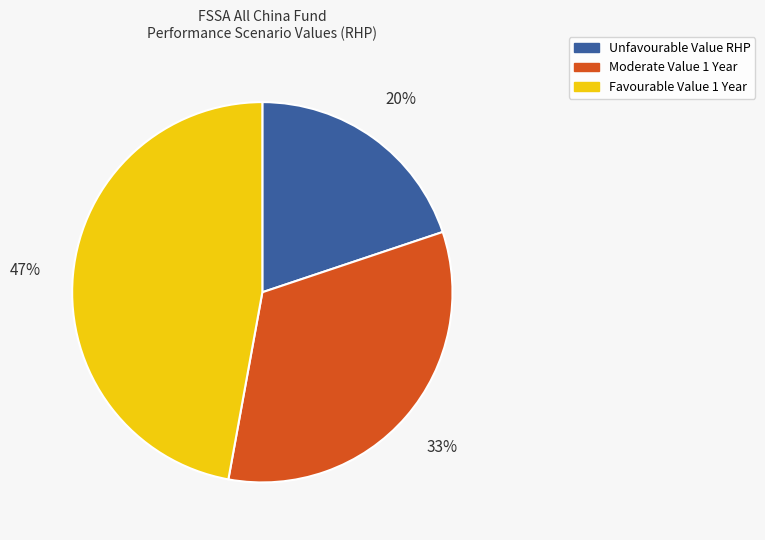

Does any single category account for the majority?

No